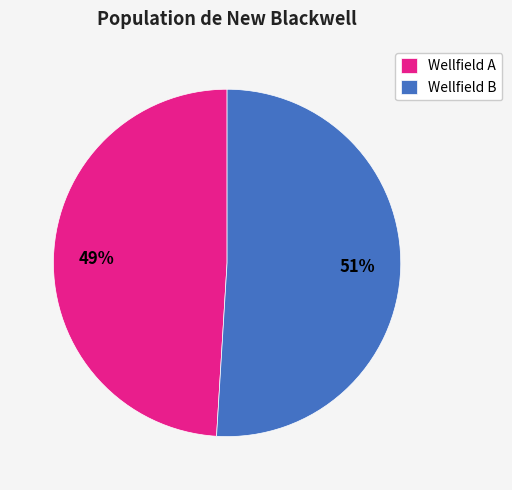

To the nearest percent, what is the average slice percentage?

50%